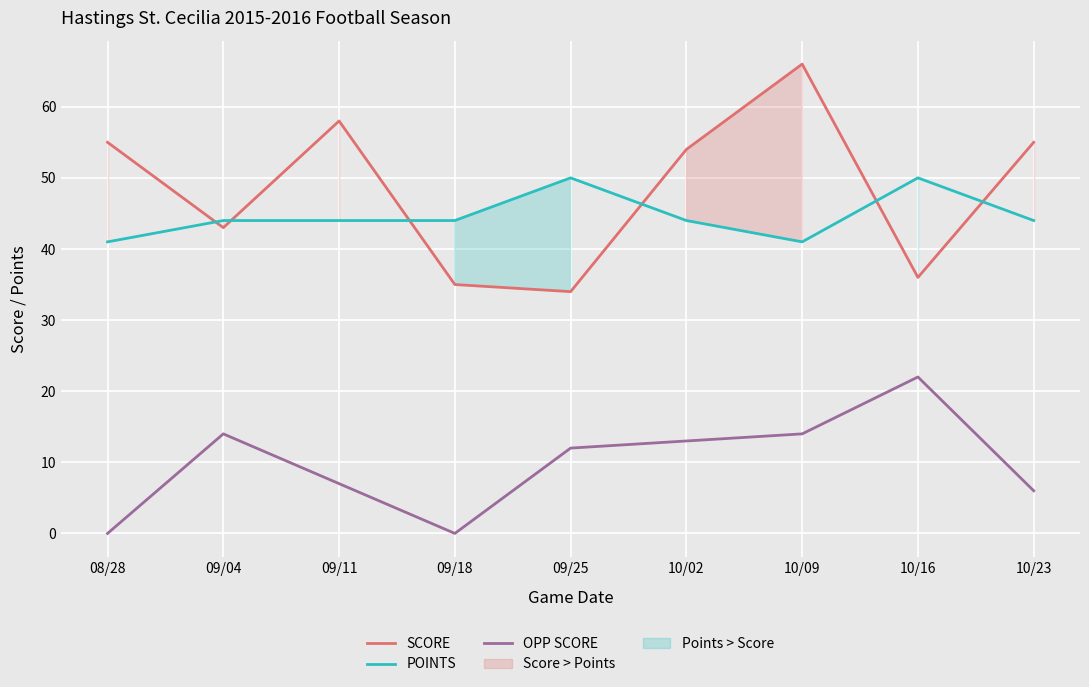

Which series has the largest range (max minus min)?

SCORE